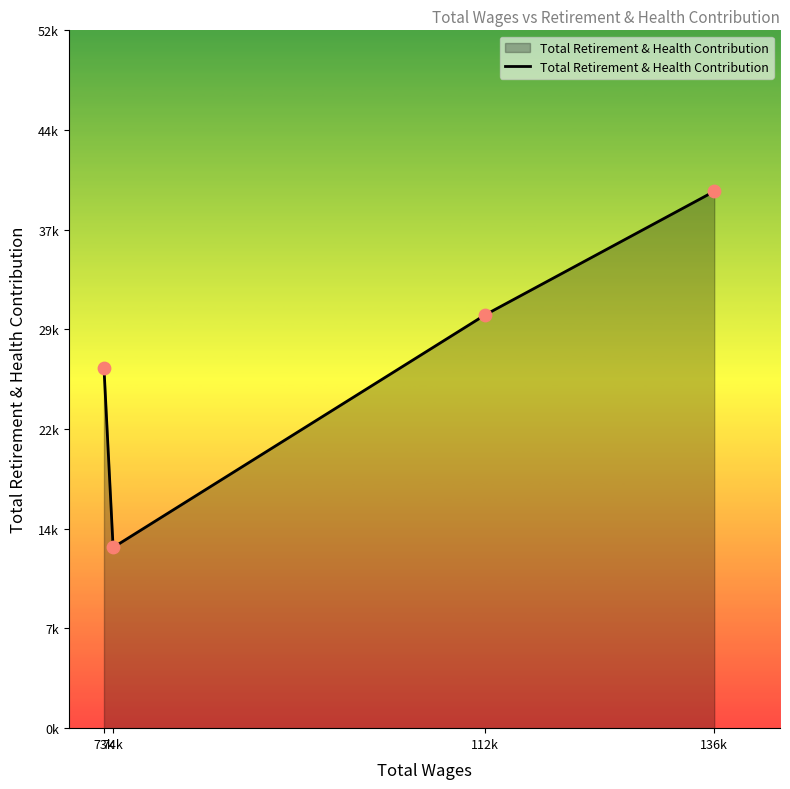

What is the change in value from 112k to 136k?

+9207